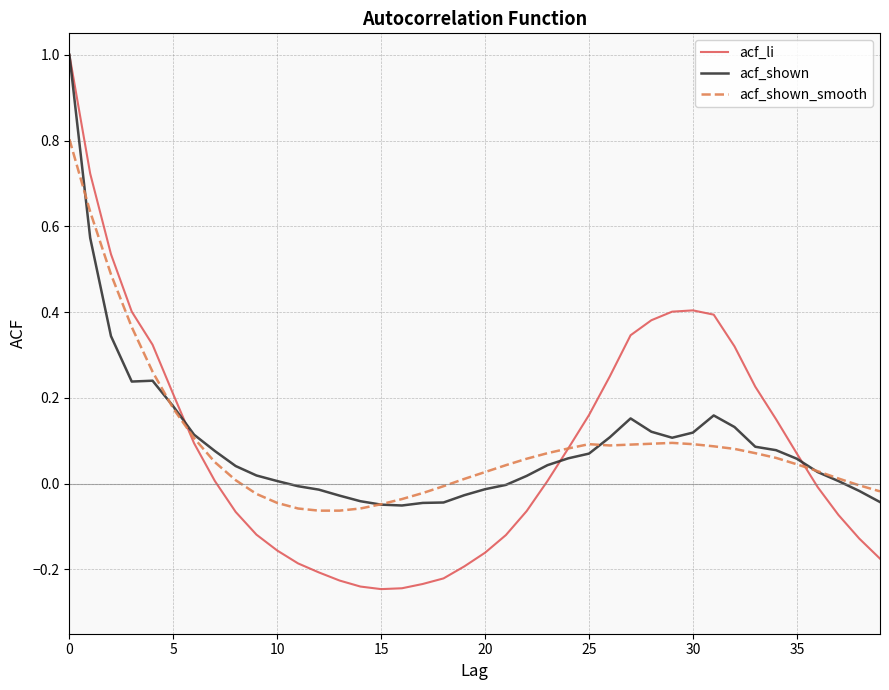

What is the maximum value for acf_shown_smooth?

0.8